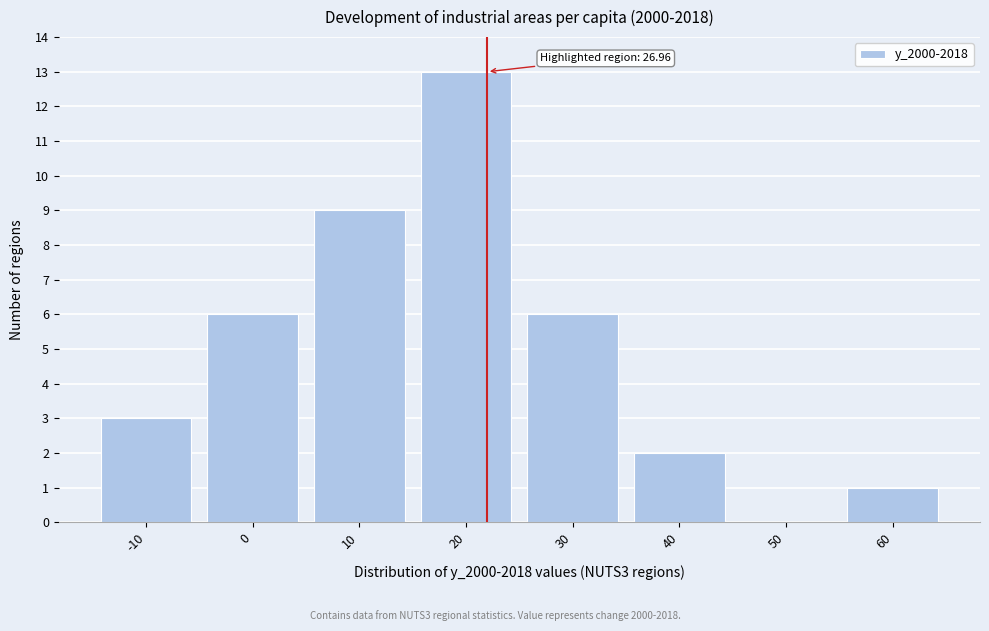

Reading right to left, what are all the values shown in this chart?

60=1	50=0	40=2	30=6	20=13	10=9	0=6	-10=3